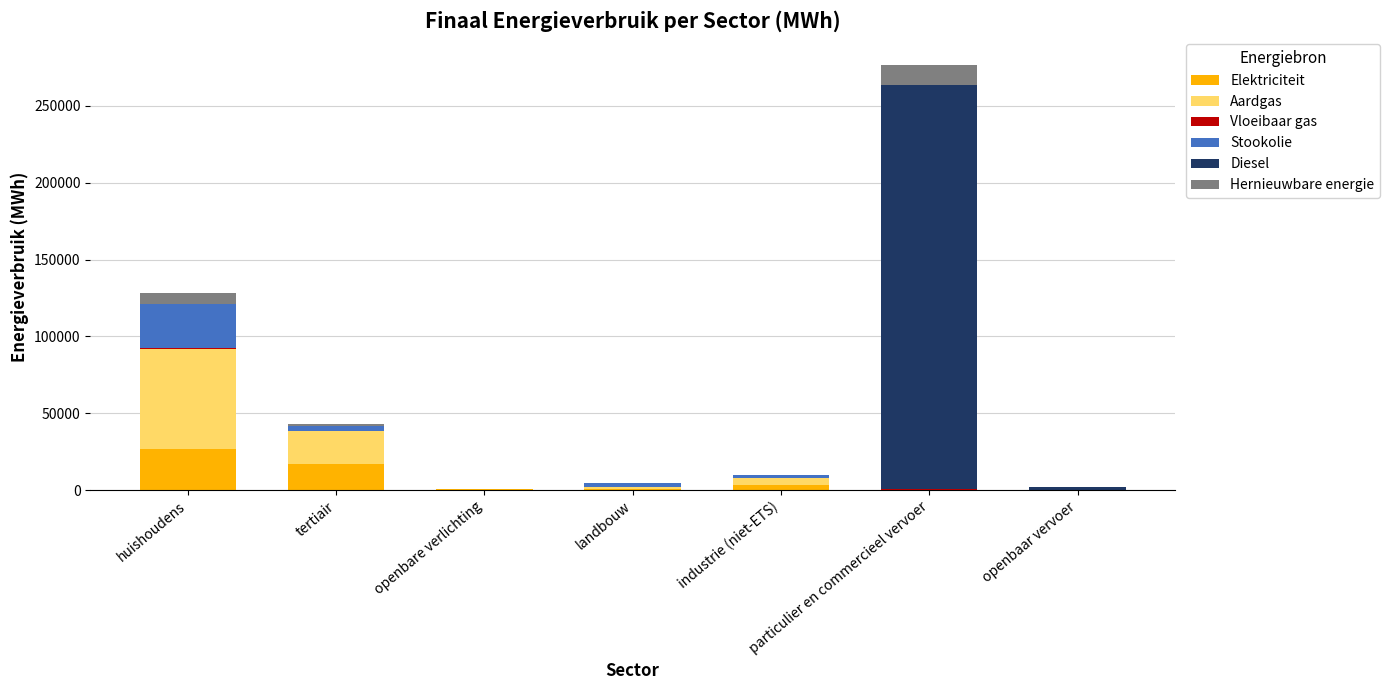

Which category has the highest value in the Elektriciteit series?

huishoudens